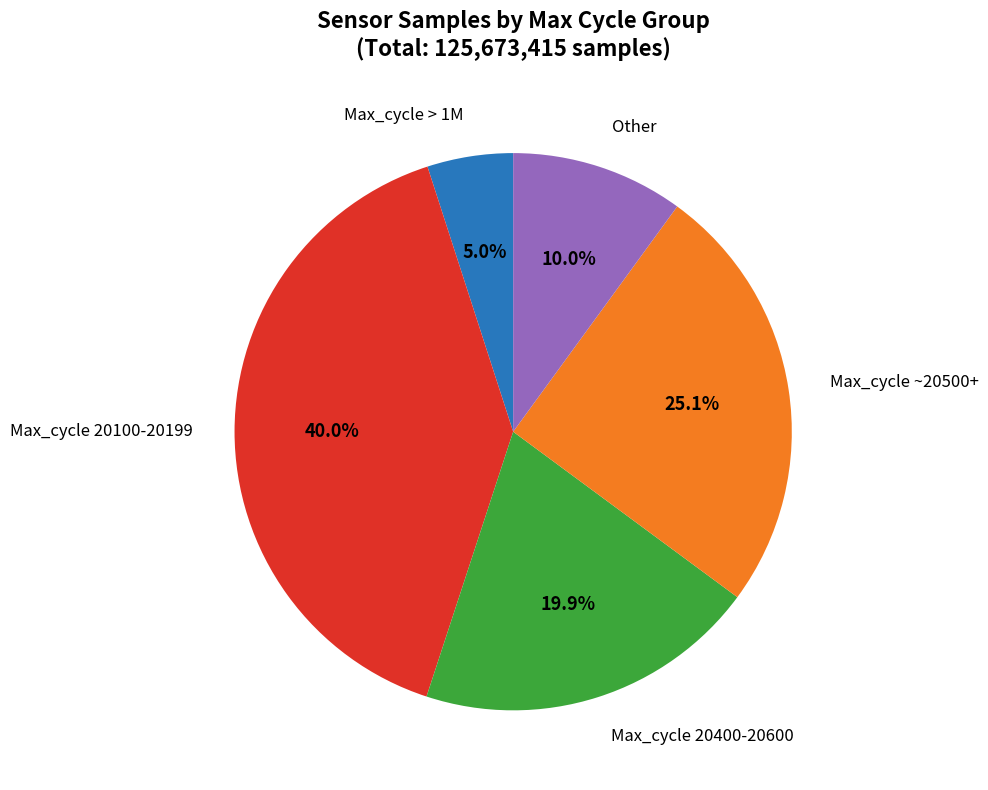

Count the number of slices in the pie.

5